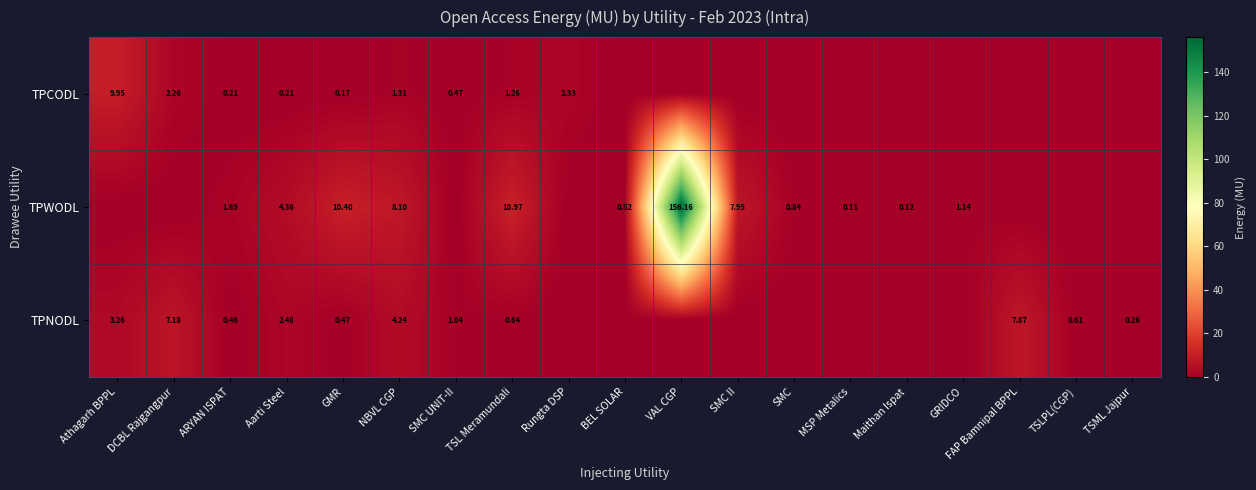

What is the greatest value displayed?

156.2